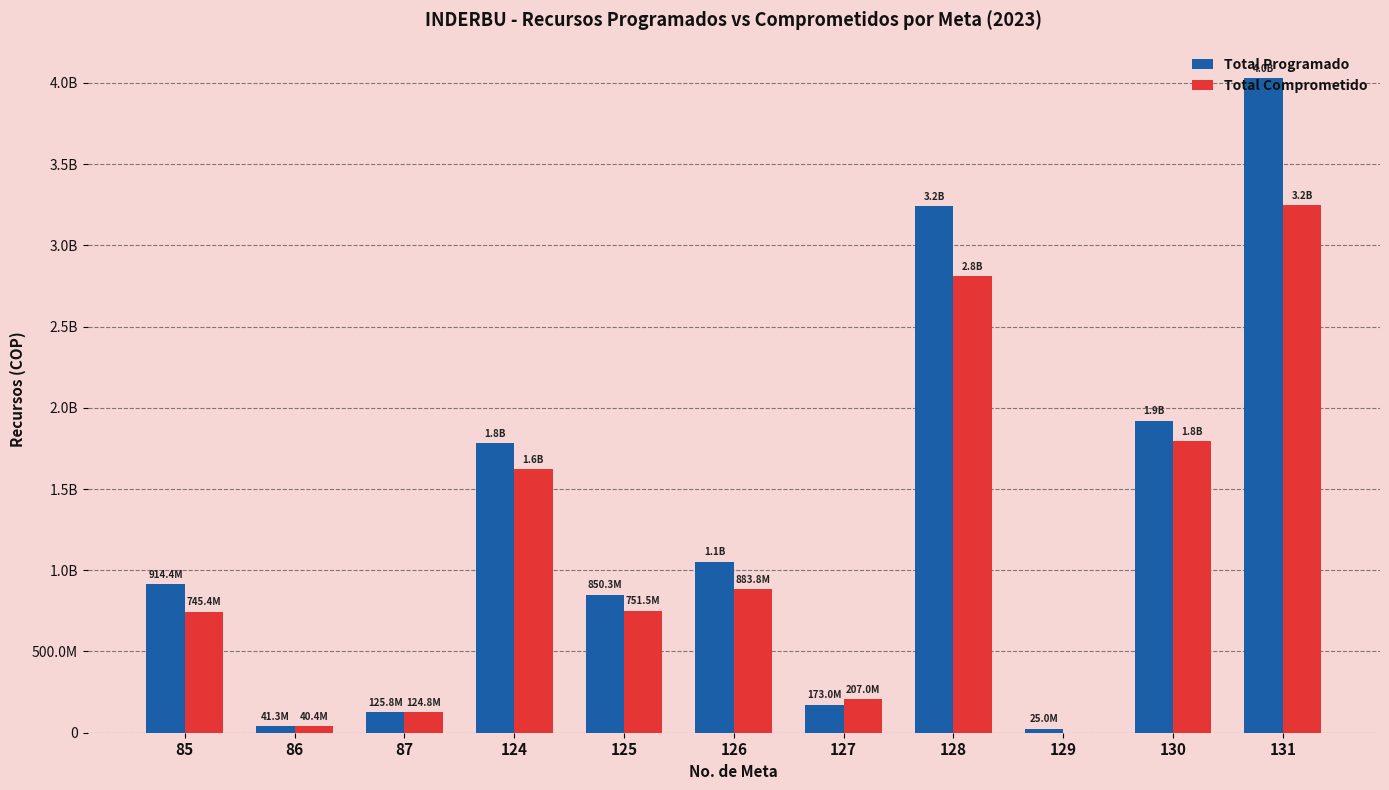

Which series changed the most between 125 and 130?

Total Programado